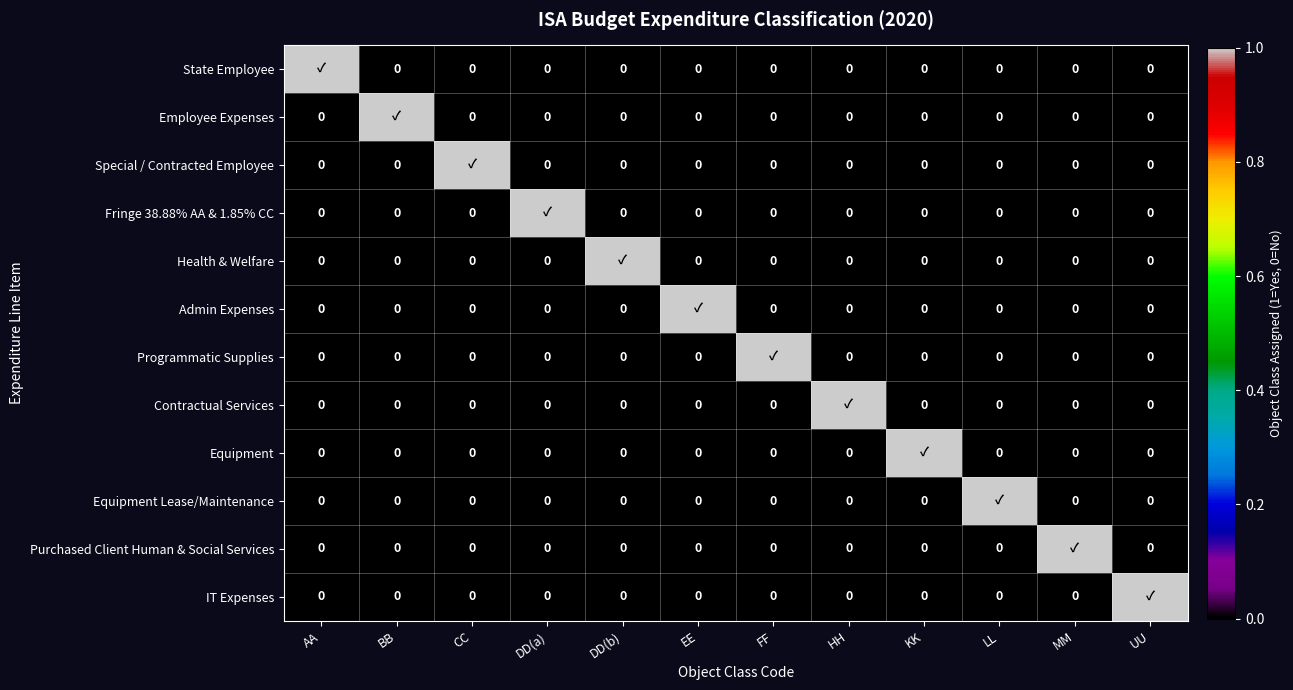

Which series changed the most between EE and FF?

Admin Expenses